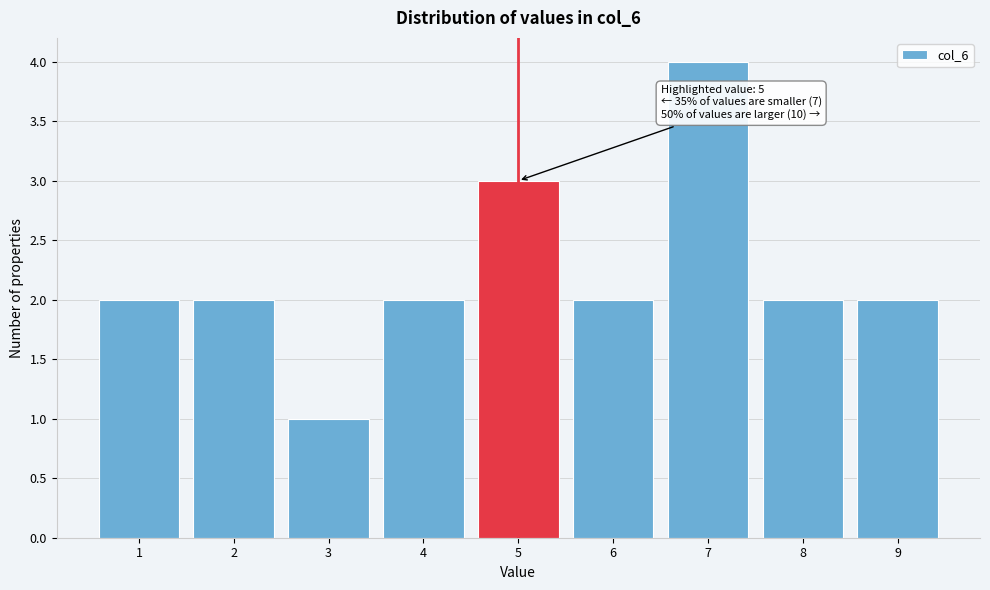

Over which range of the x-axis is the bar tallest?

6.5 to 7.5